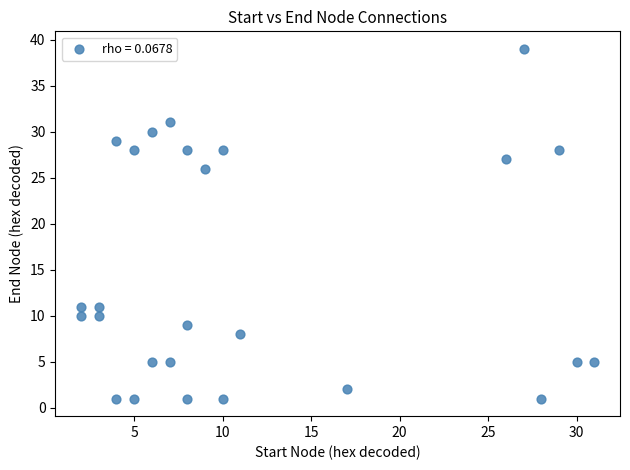

What Y value in the scatter plot is closest to 20?

26